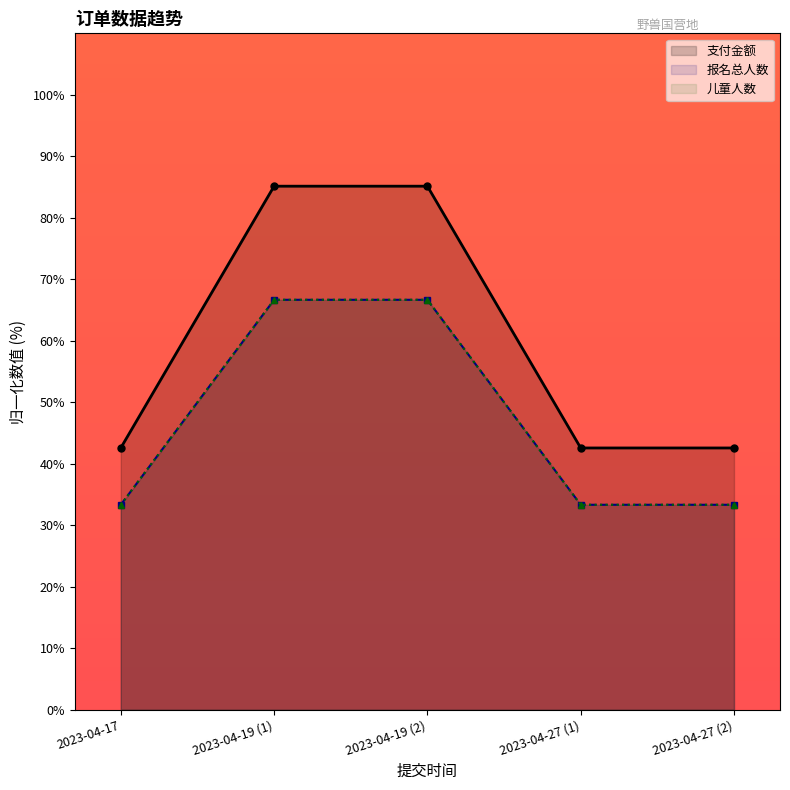

True or false: 报名总人数 and 儿童人数 cross at least once.

False